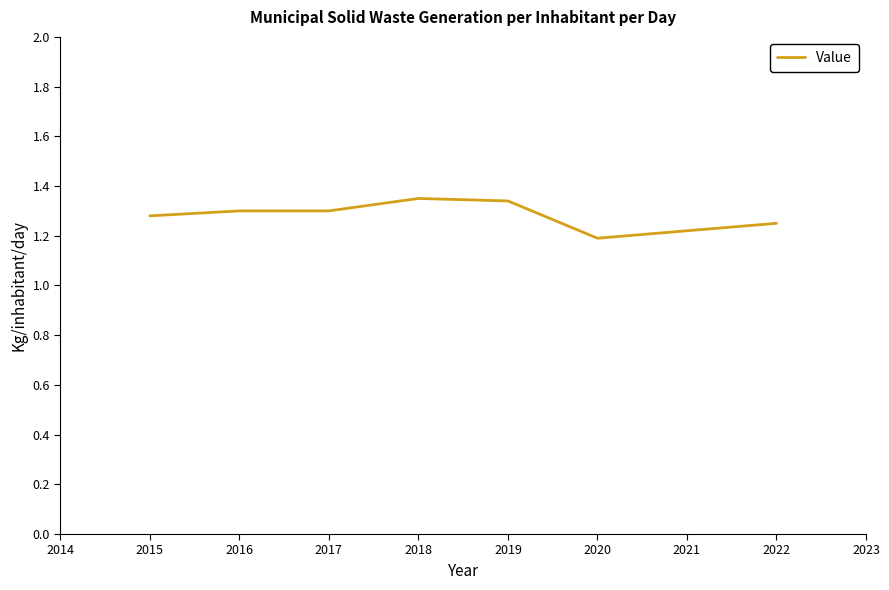

Between 2020 and 2017, which is larger?

2017